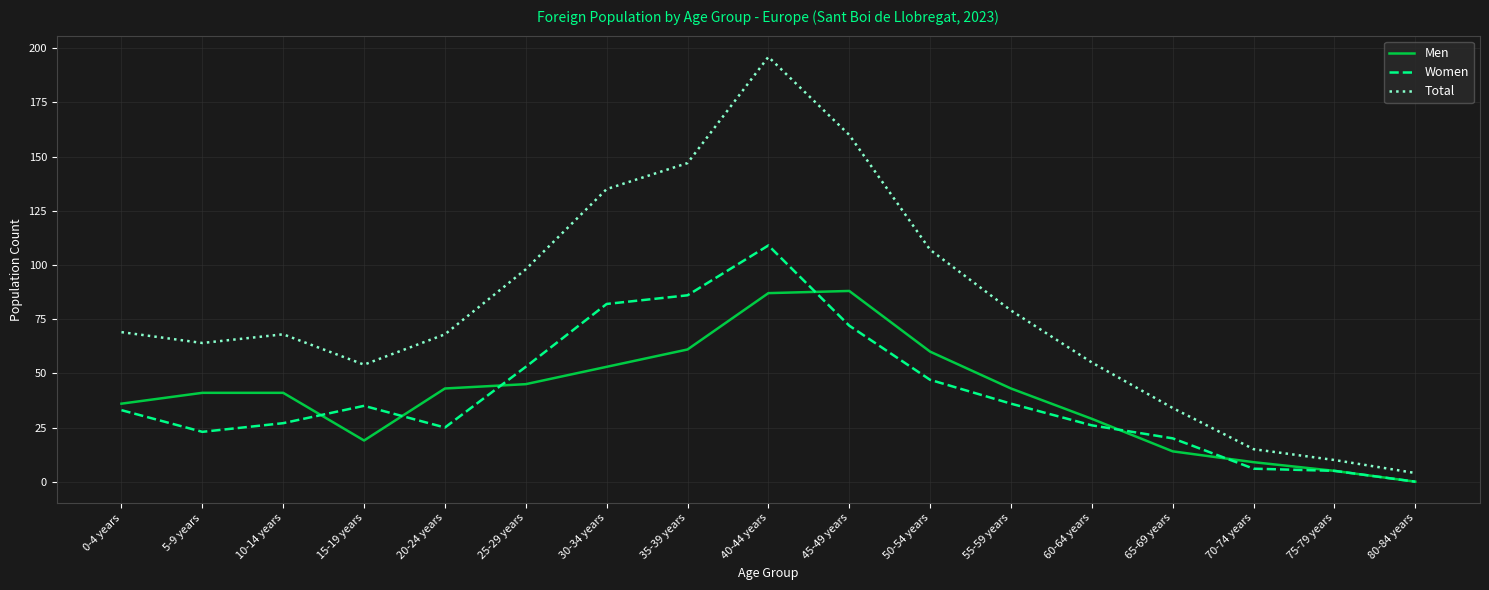

Which series has the largest total across all categories?

Total